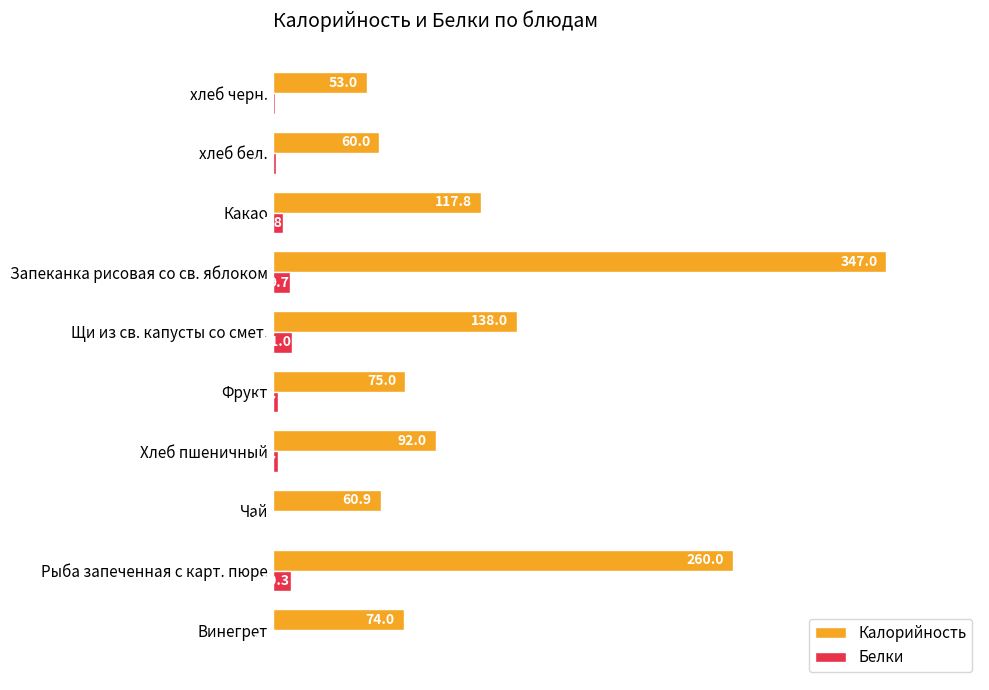

True or false: Калорийность has a value of 114.0 at Рыба запеченная с карт. пюре.

False